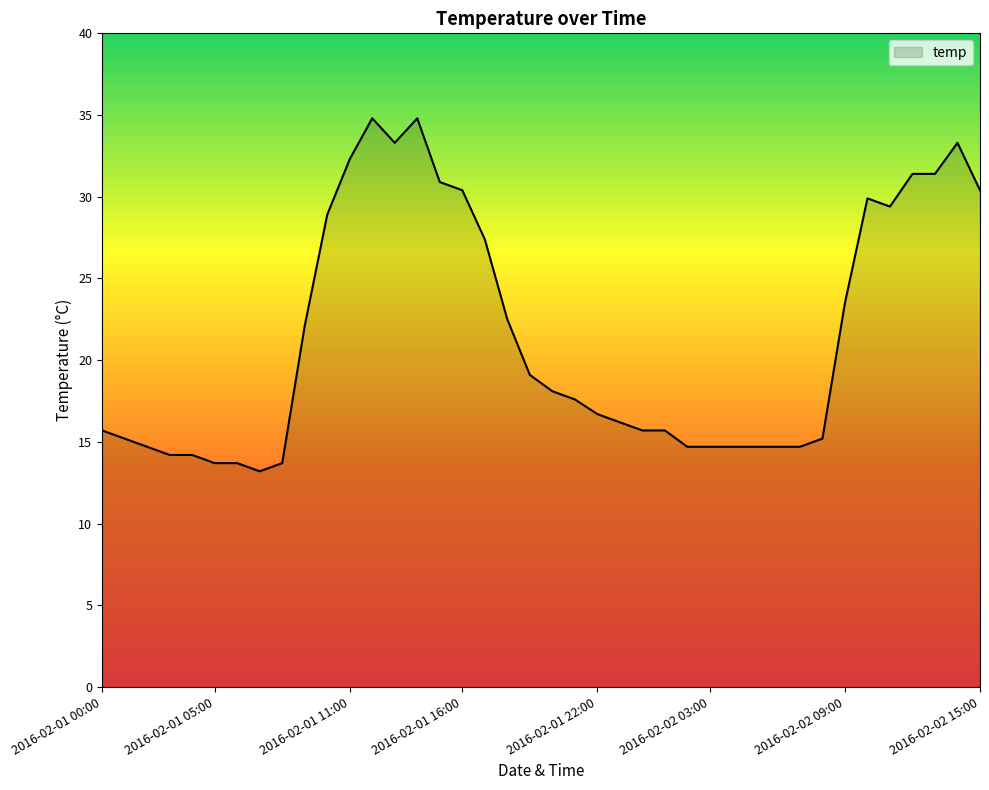

What is the maximum value shown in the chart?

34.8